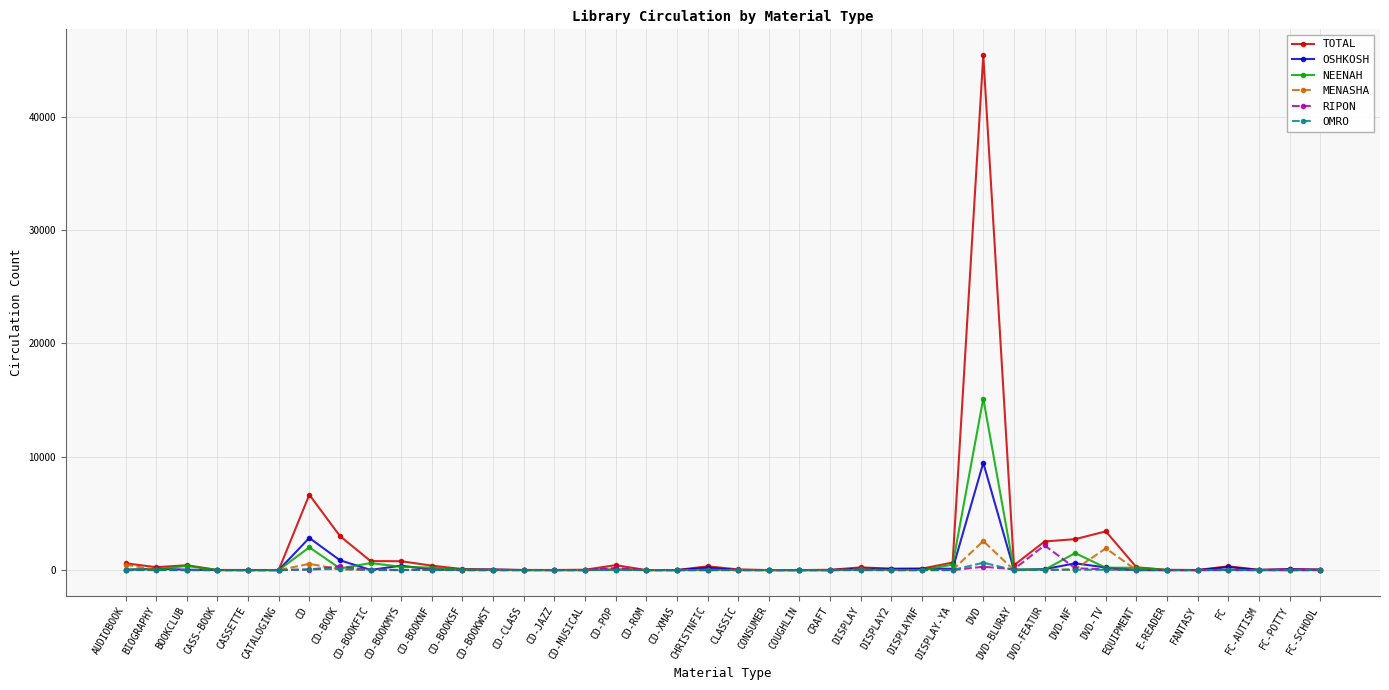

What is the label of the 17th point from the right?

CRAFT